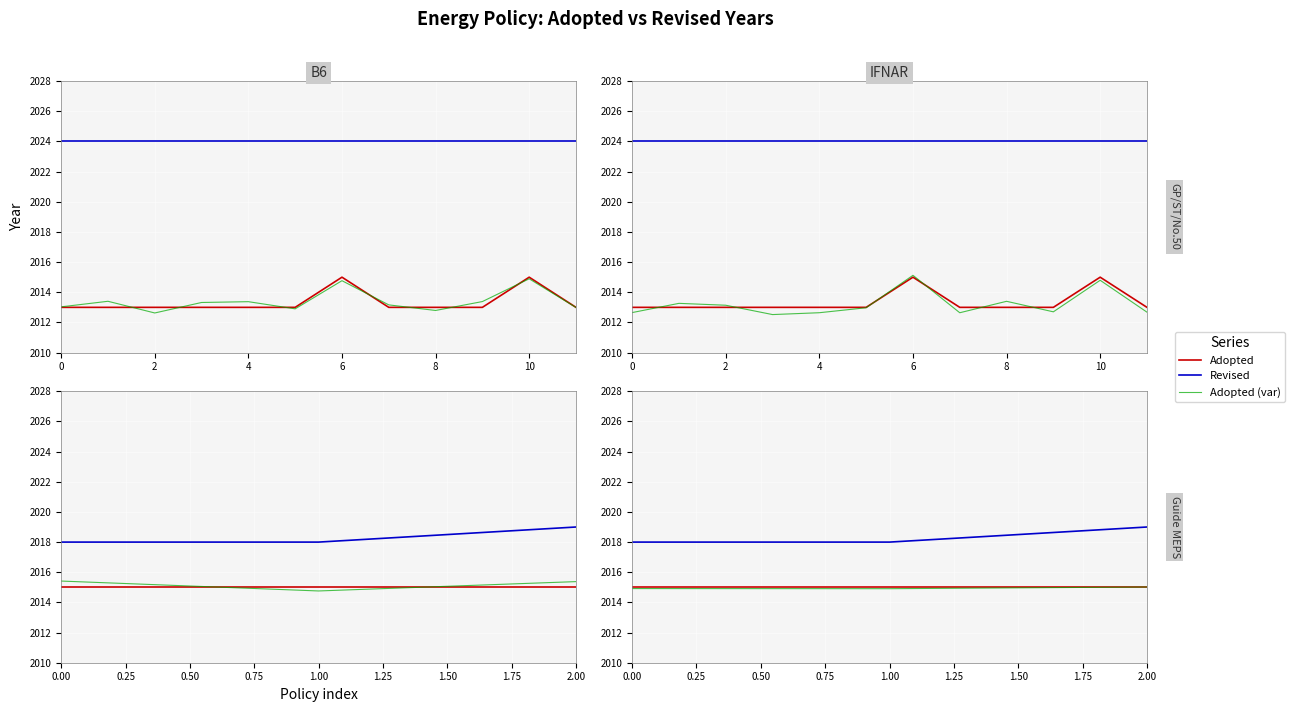

Is the value of Adopted (var) at 0 greater than the value of Revised at 2?

No